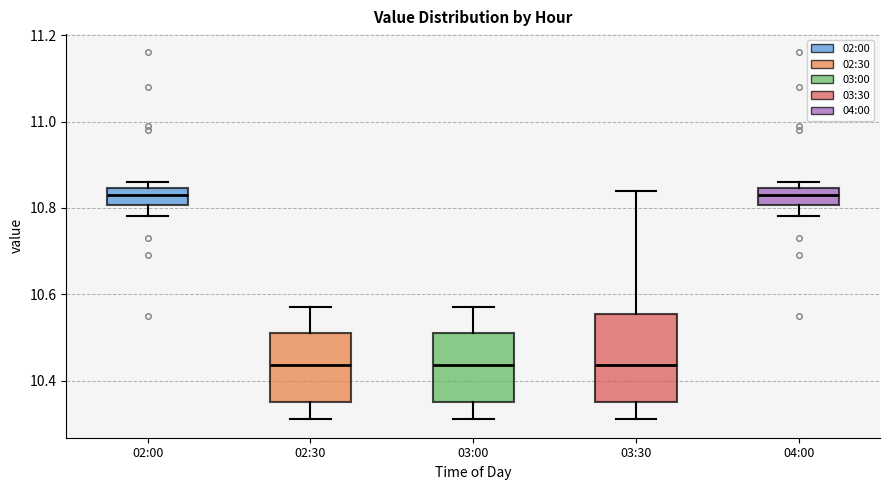

Comparing the boxes themselves (not the whiskers), which one is the tallest?

03:30